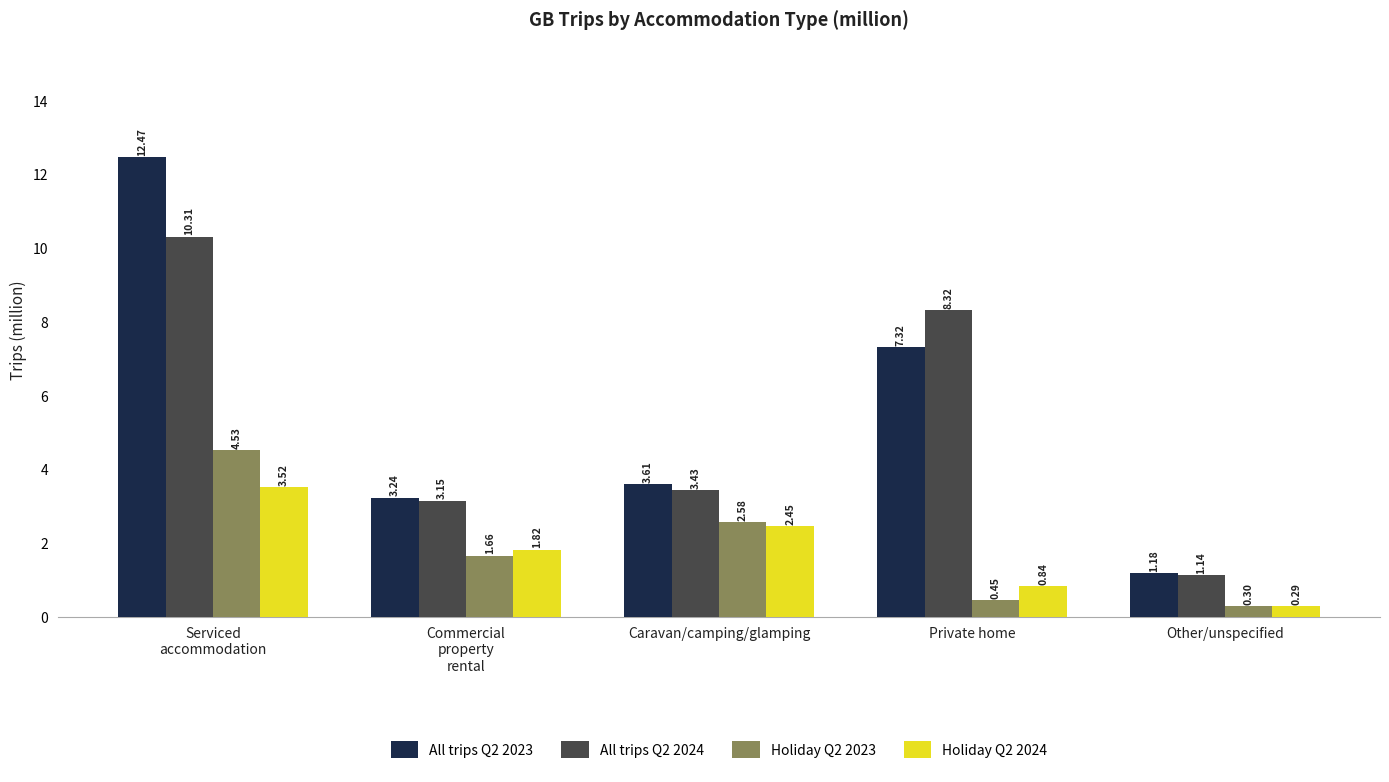

What is the smallest value displayed?

0.3